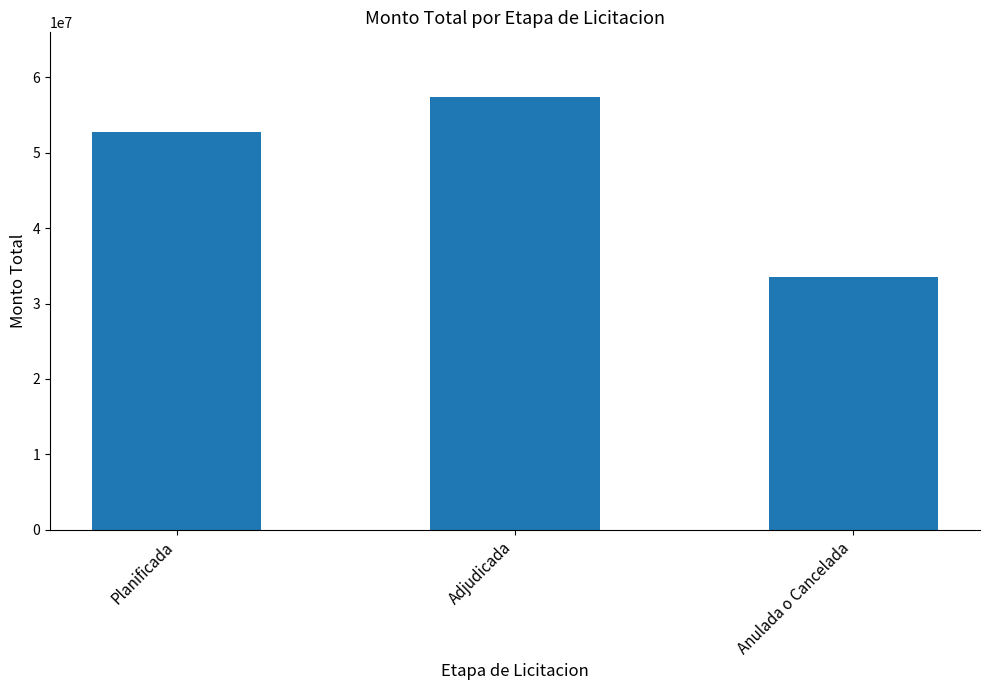

Where is the data nearest to the value 45427150?

Planificada